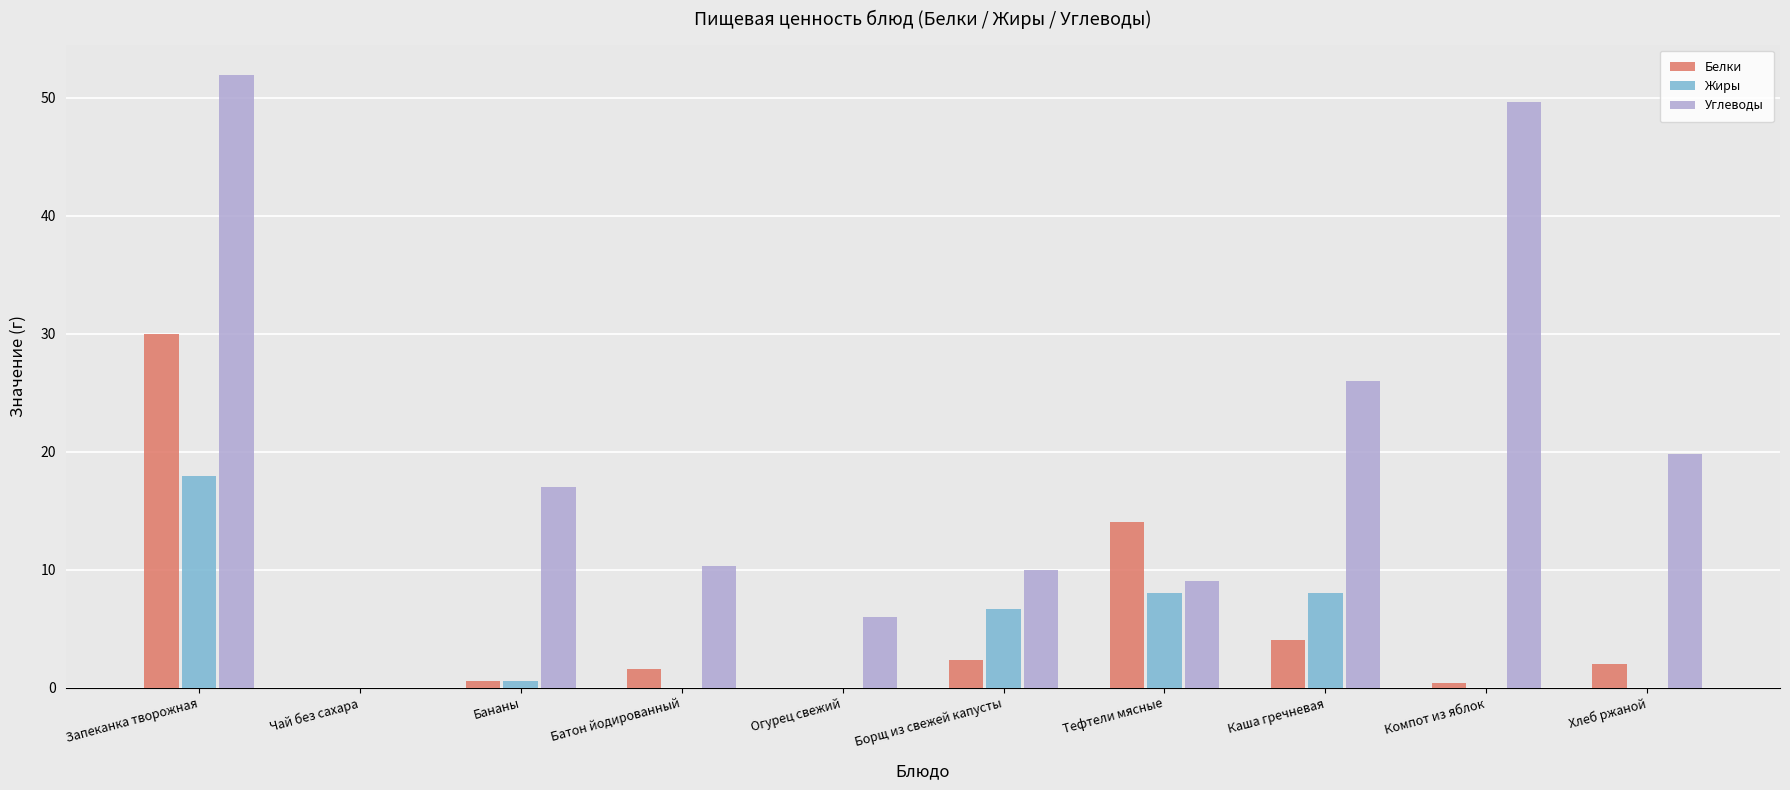

How many groups of bars are there?

10